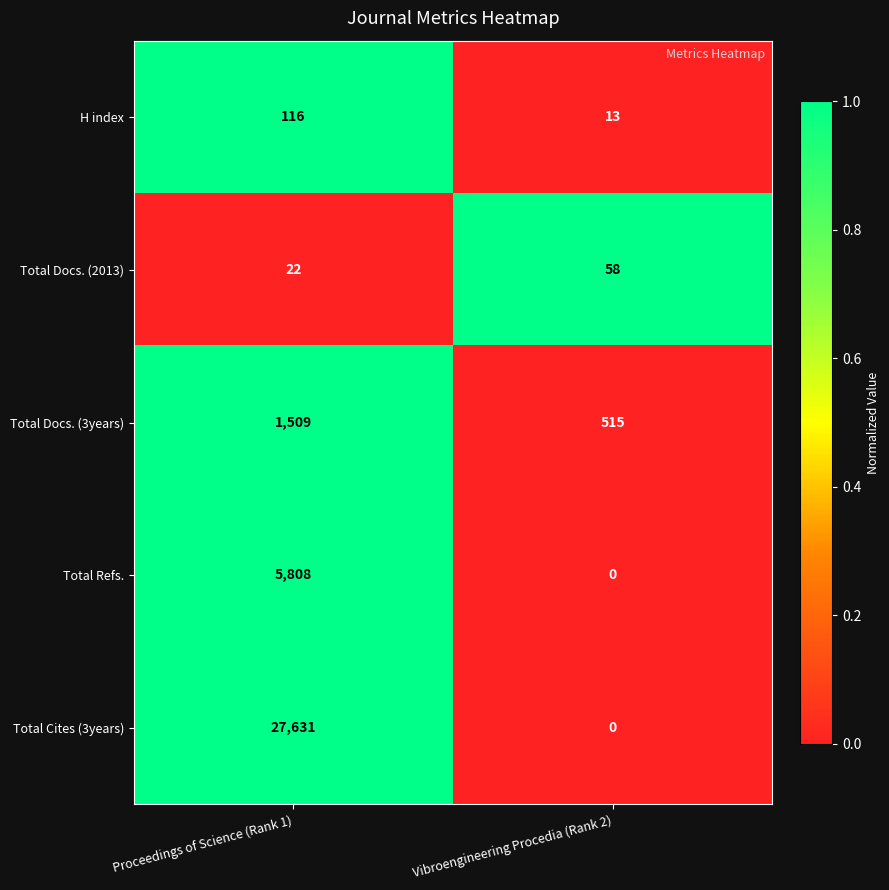

What is the difference between the maximum and minimum values in the H index series?

103